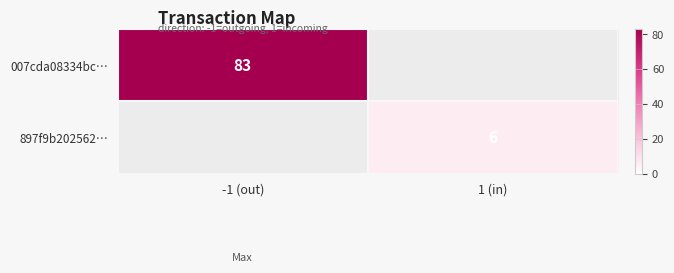

True or false: 007cda08334bc… has a value of 83 at -1 (out).

True